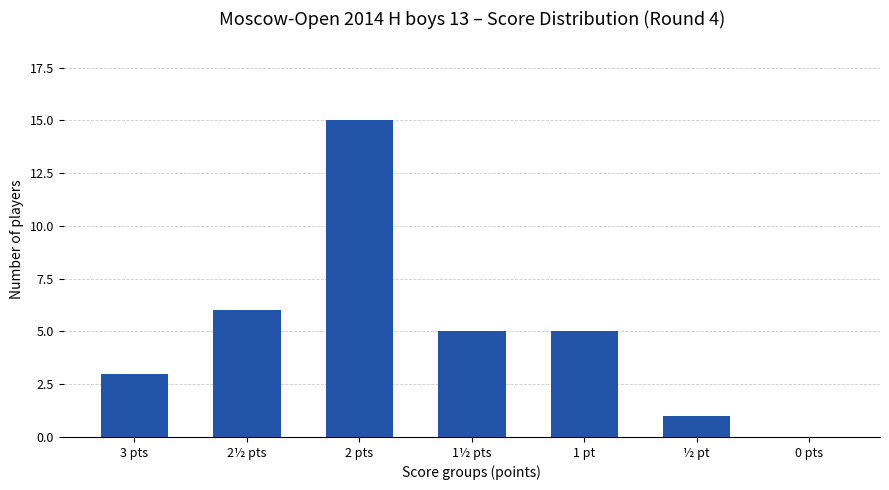

How many values are above zero?

6